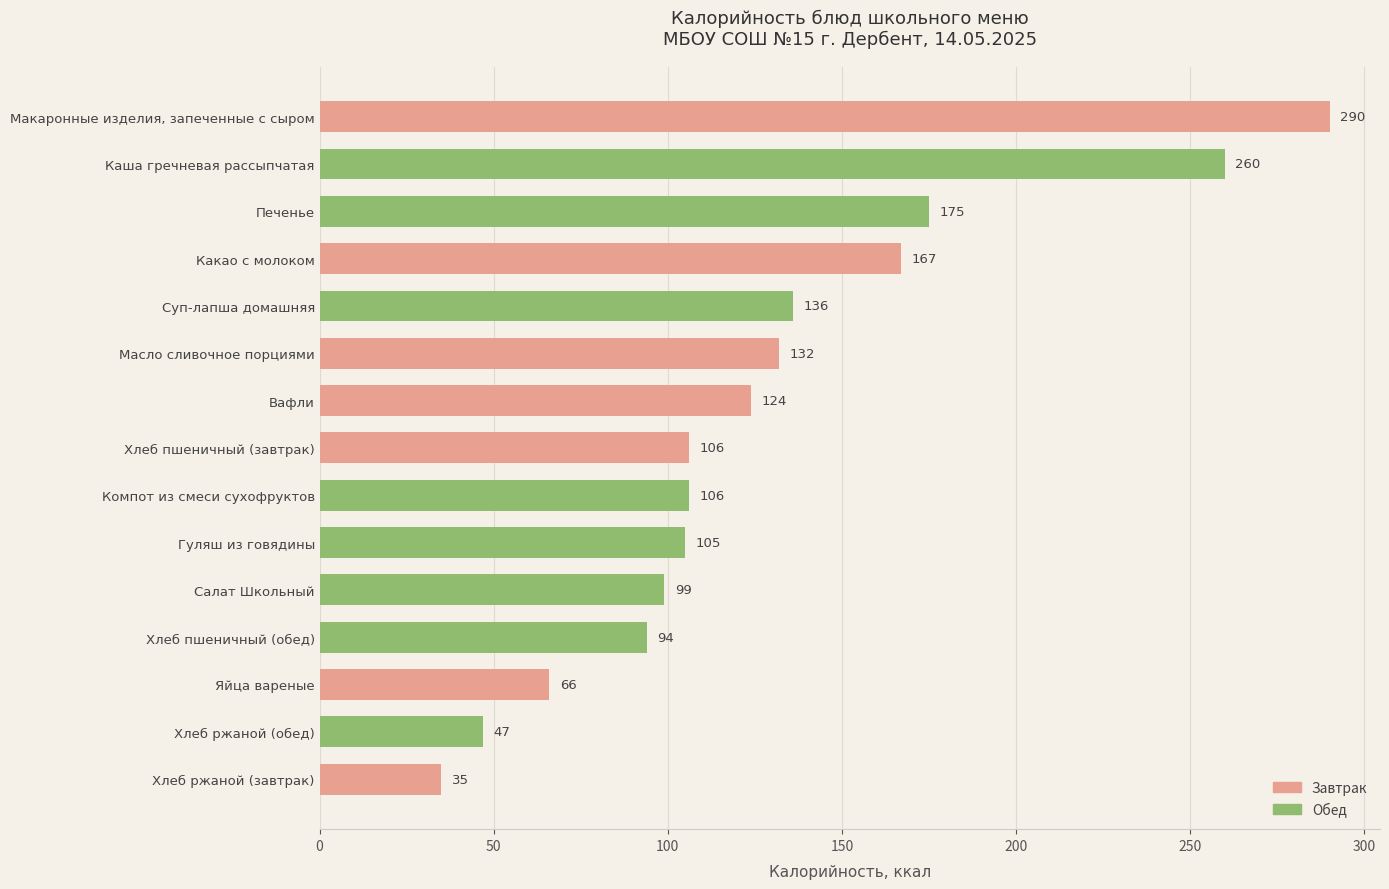

What is the ratio of the value at Яйца вареные to the value at Какао с молоком?

0.4